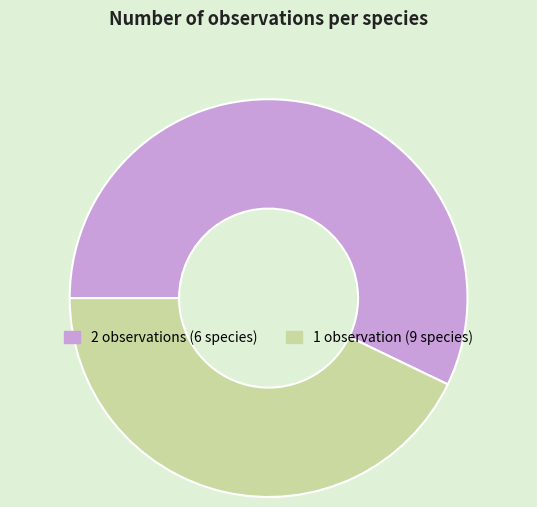

Which slice is the smallest?

1 observation (9 species)